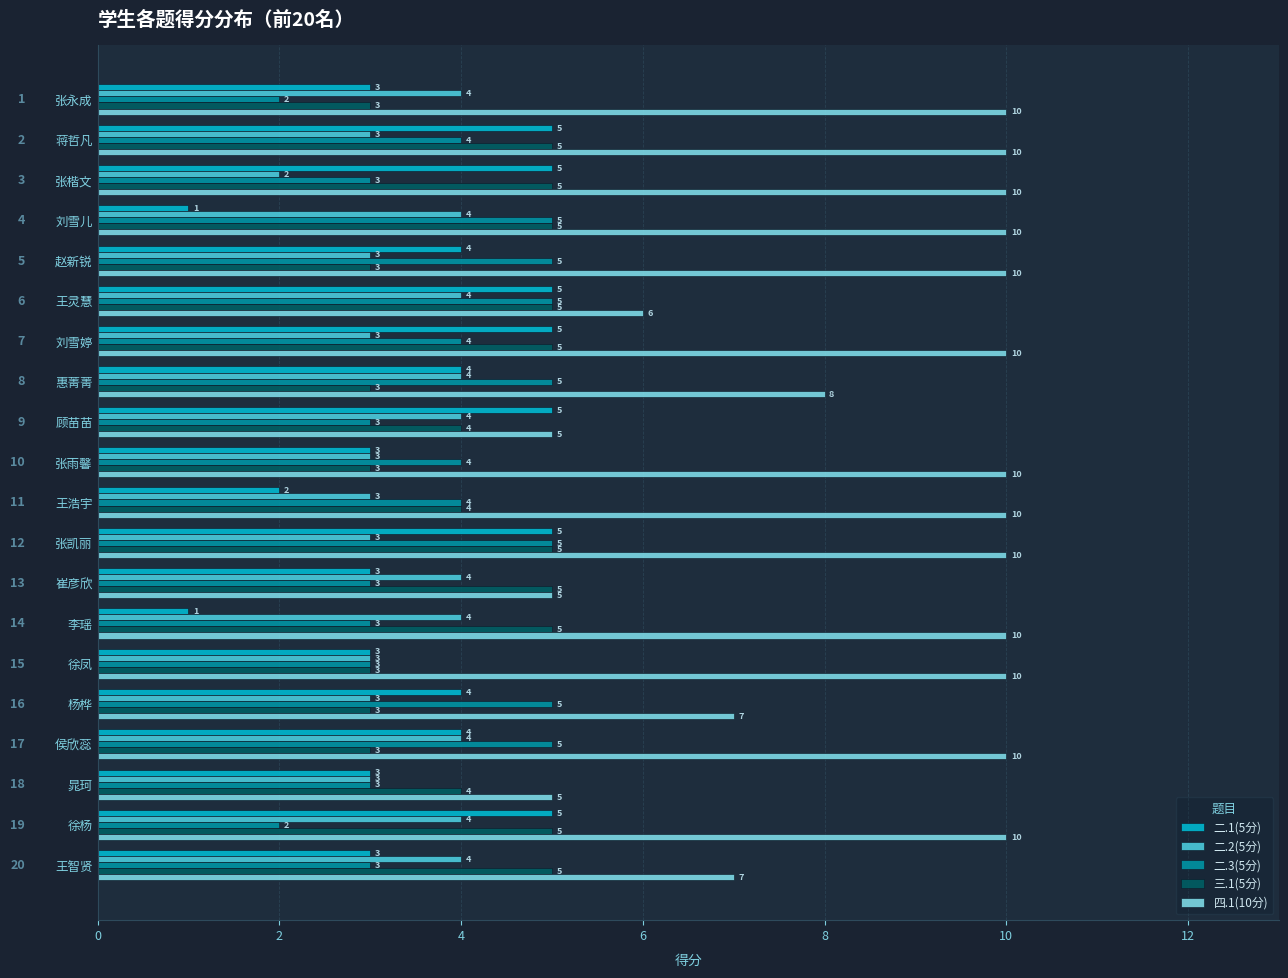

What is the minimum value shown in the chart?

1